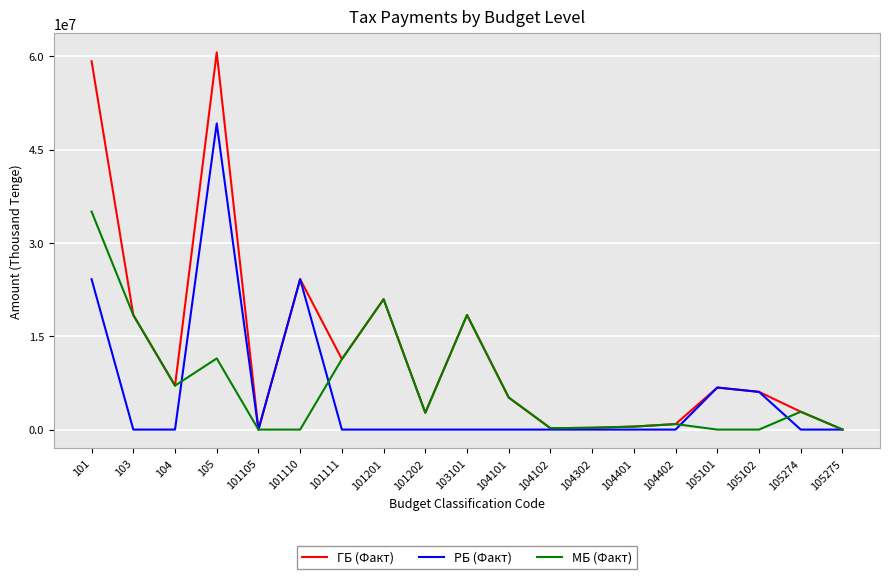

True or false: МБ (Факт) has more than 1 interior local peaks.

True